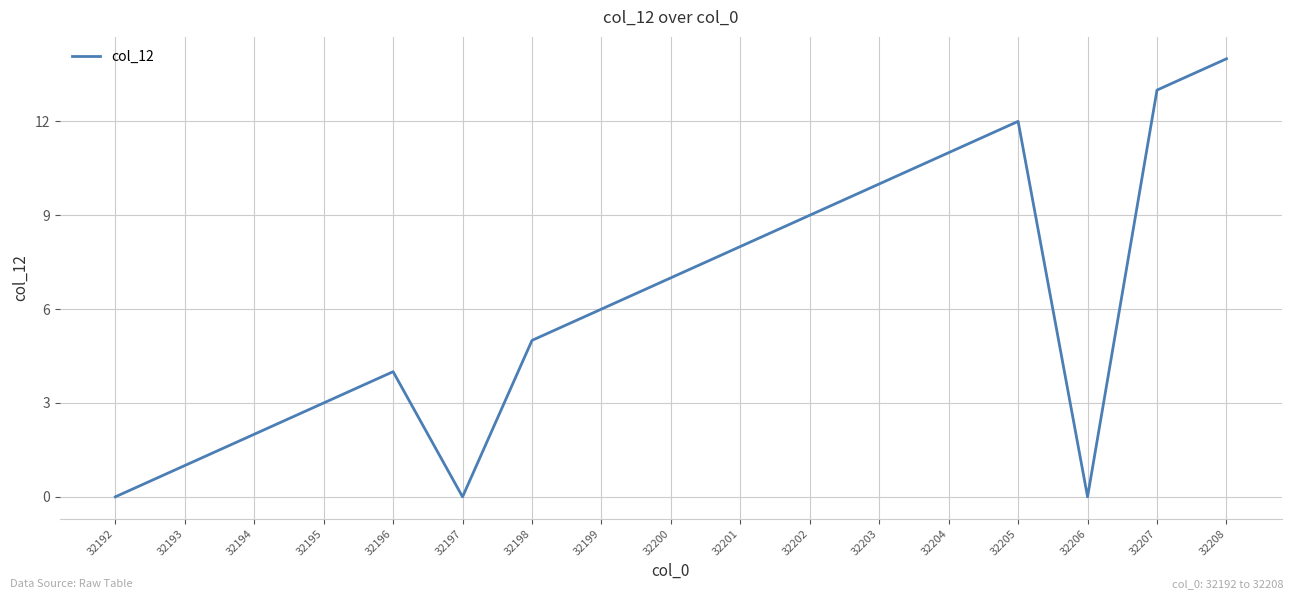

Where is the first local maximum?

32196